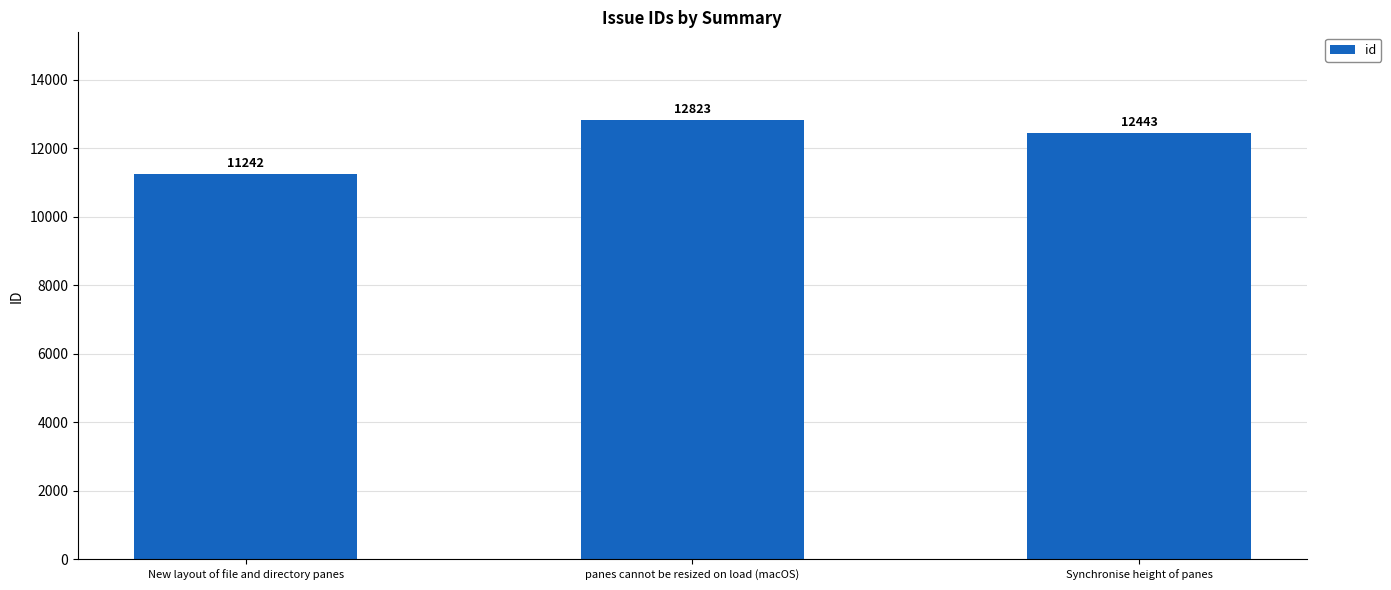

What is the change in value from panes cannot be resized on load (macOS) to Synchronise height of panes?

-380